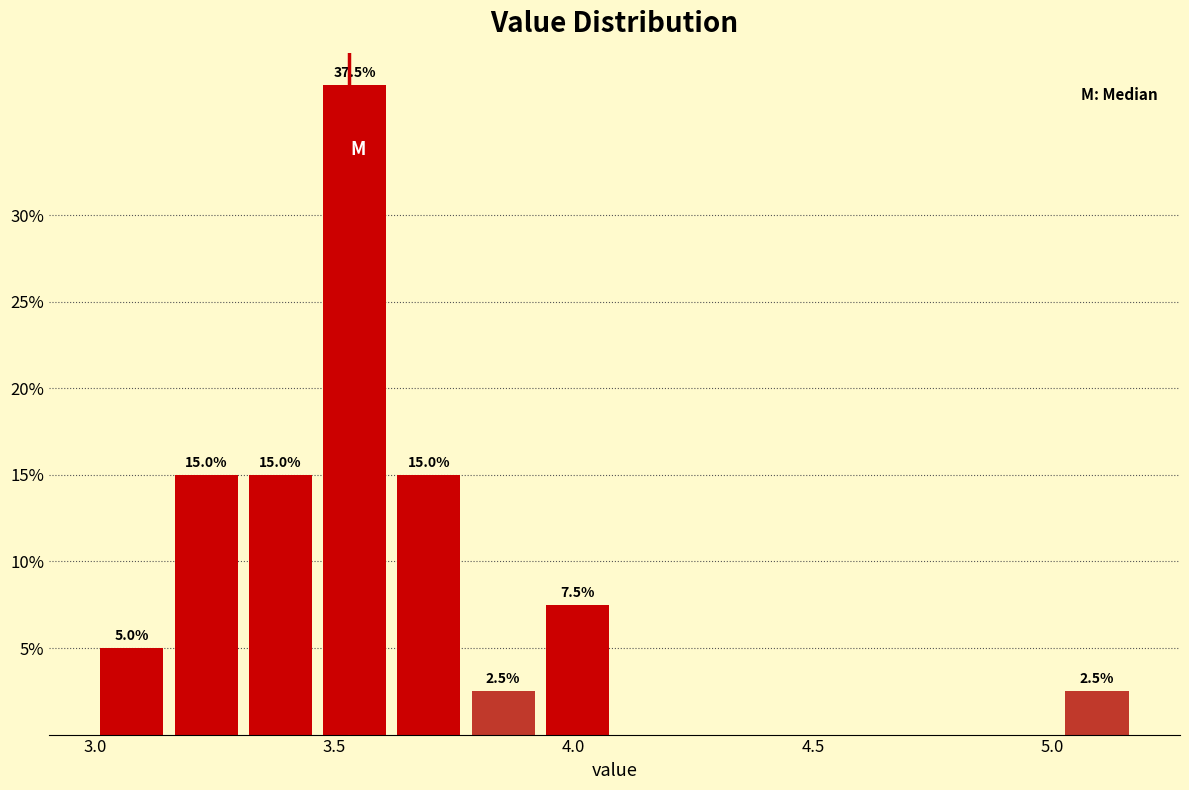

Around what value on the x-axis is the tallest bar? Give the approximate position of its centre, as read against the axis.

3.55